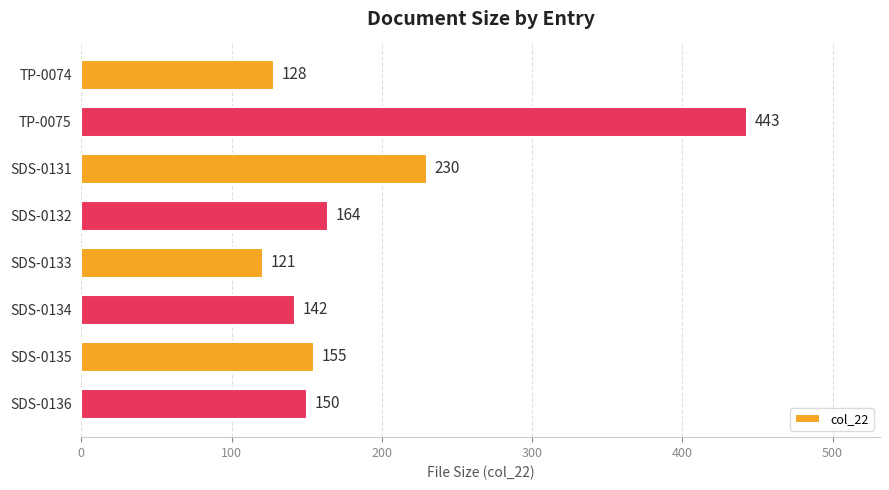

What is the change in value from TP-0075 to SDS-0136?

-293